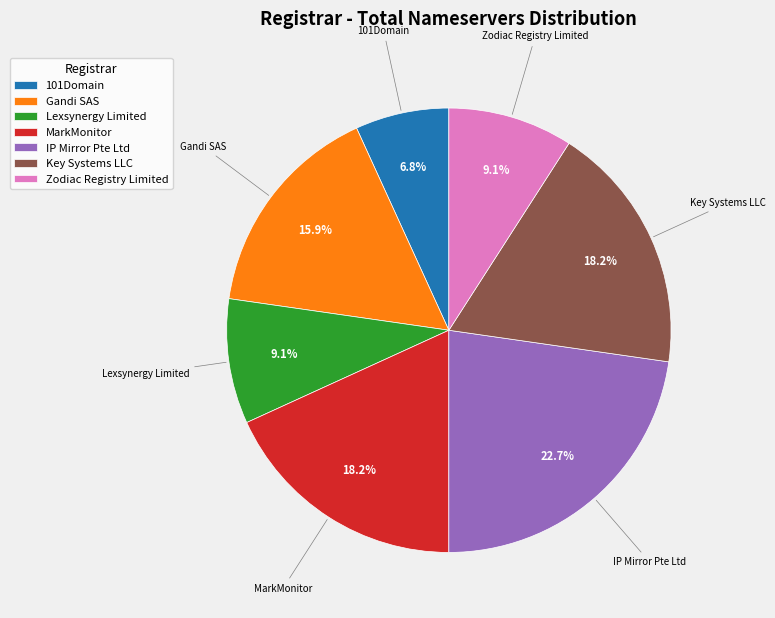

True or false: Gandi SAS accounts for 16% of the total.

True